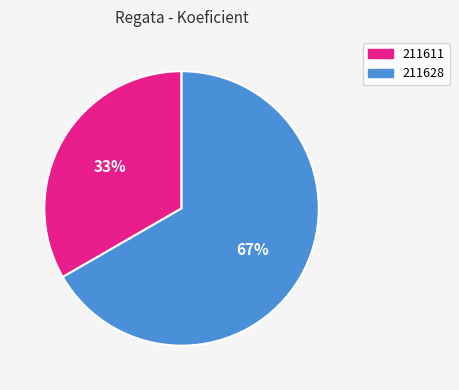

Rank the categories by value from lowest to highest.

211611, 211628